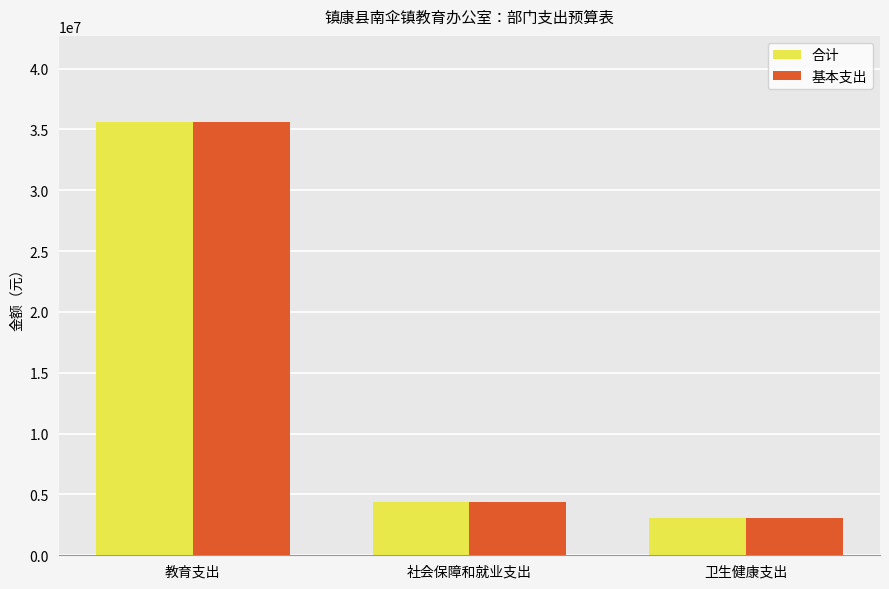

True or false: 合计 has a value of 6167246.3 at 社会保障和就业支出.

False